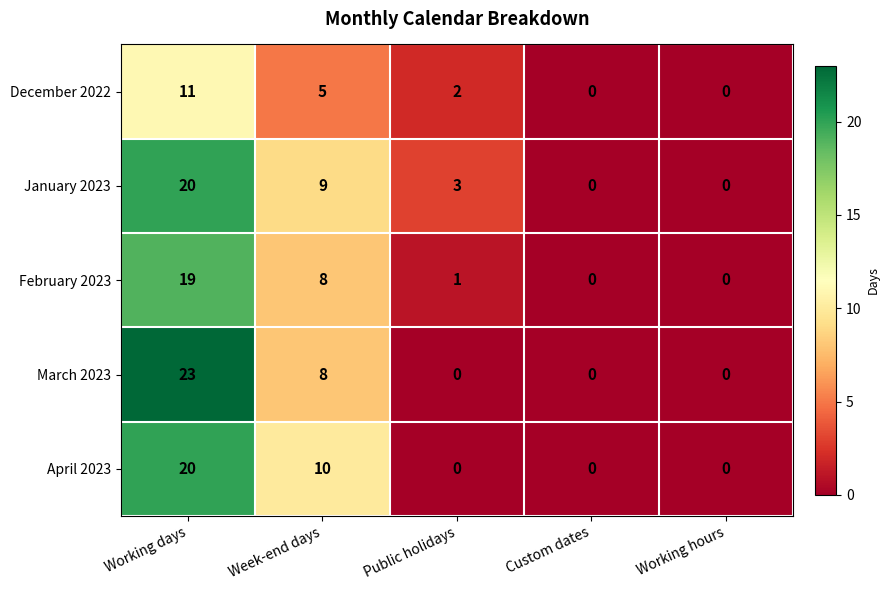

What is the average value of the January 2023 series?

6